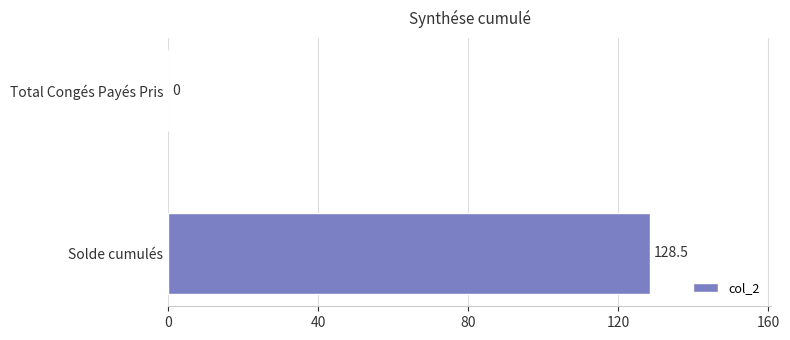

Where is the data nearest to the value 64?

Total Congés Payés Pris